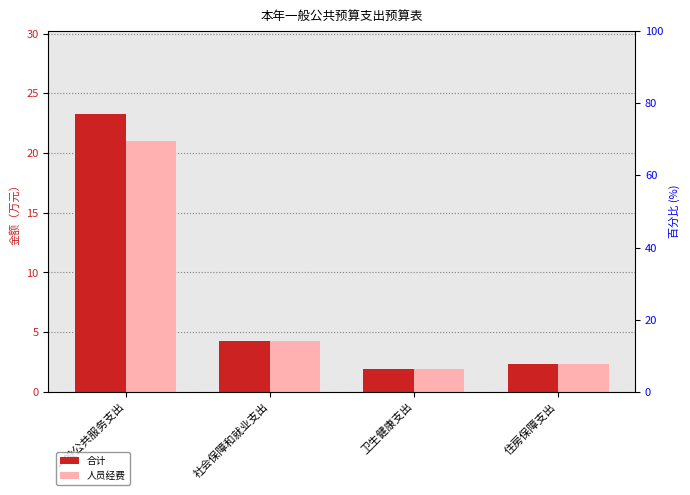

What are all the series names shown in the legend?

合计, 人员经费